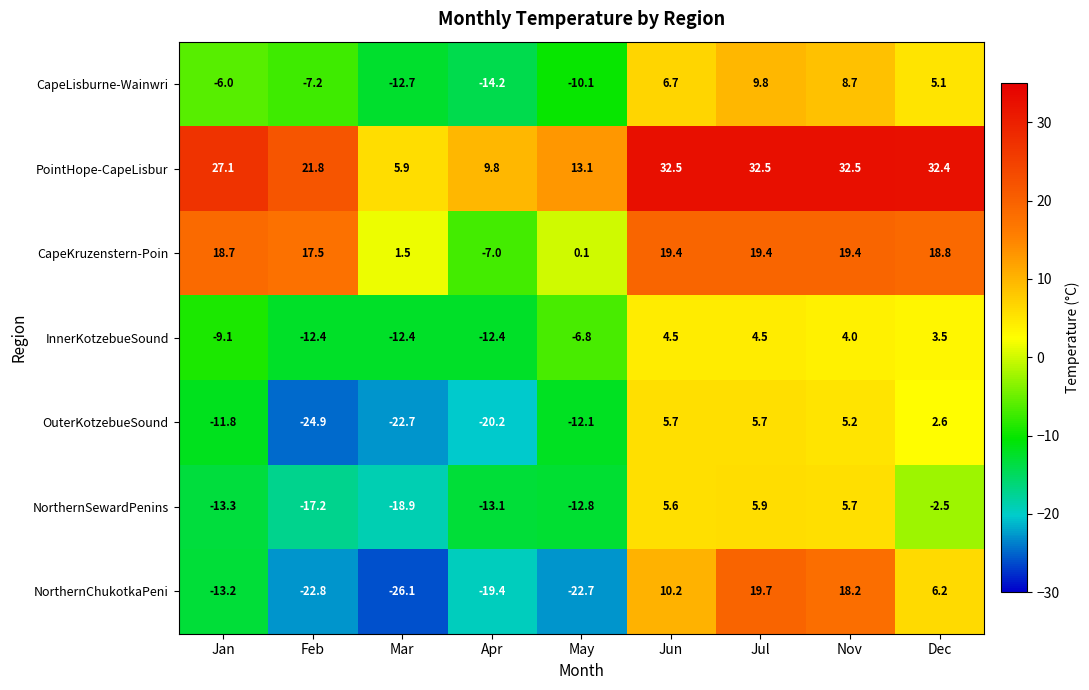

At how many categories does at least one series exceed 6?

8